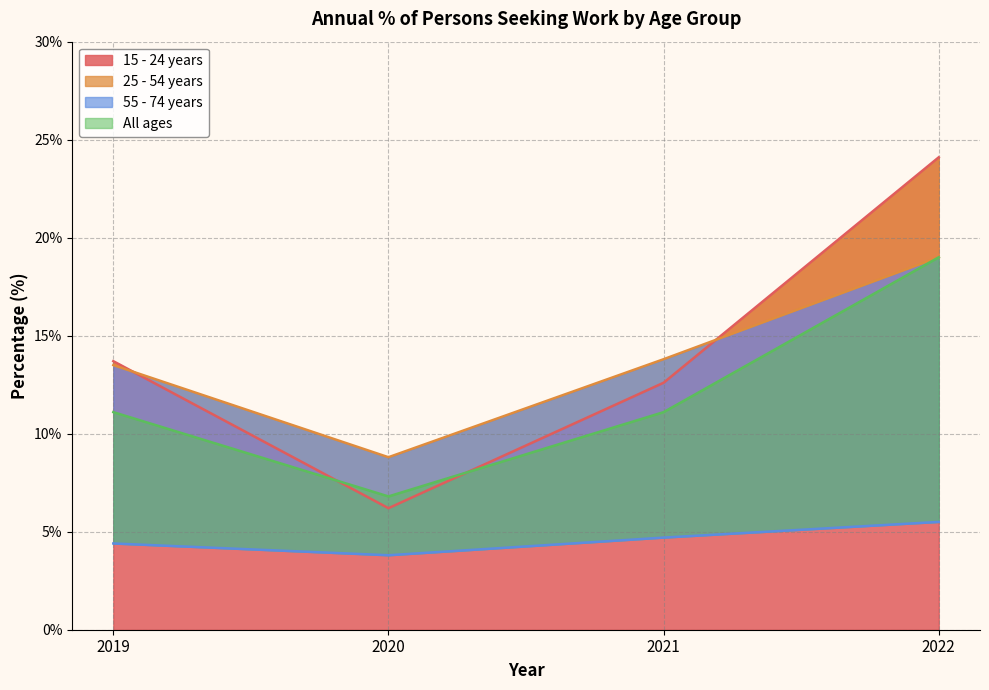

The 55 - 74 years series shows 5.1 at 2020. True or false?

False